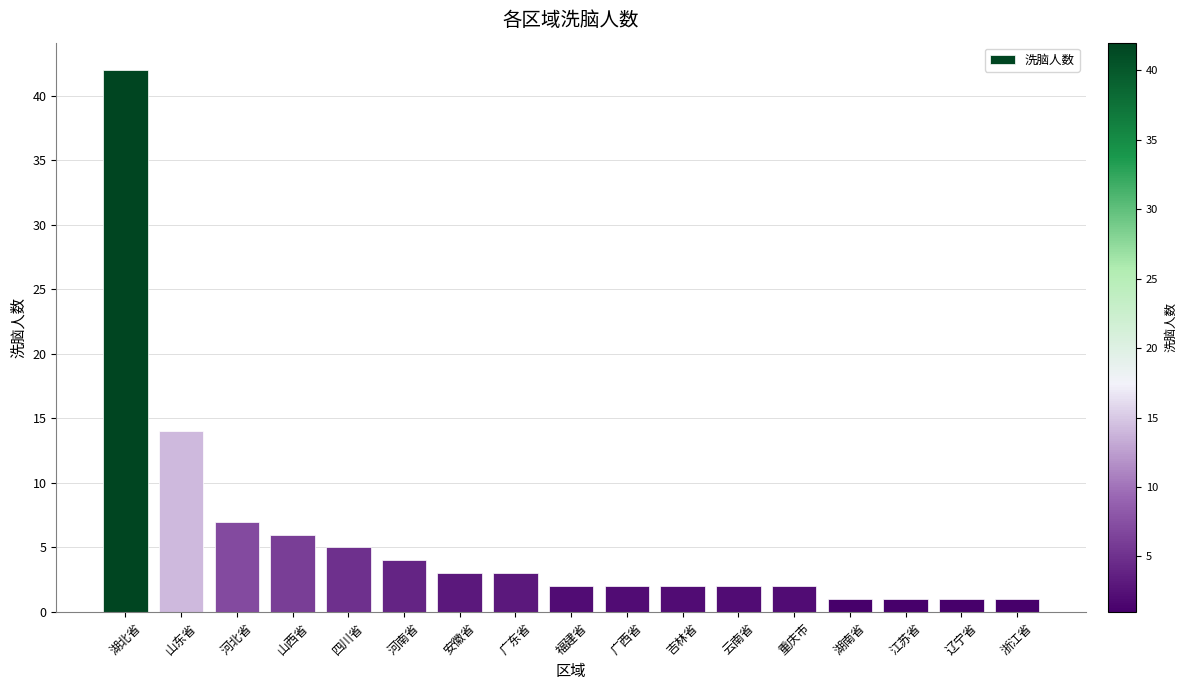

What is the sum of all values?

98